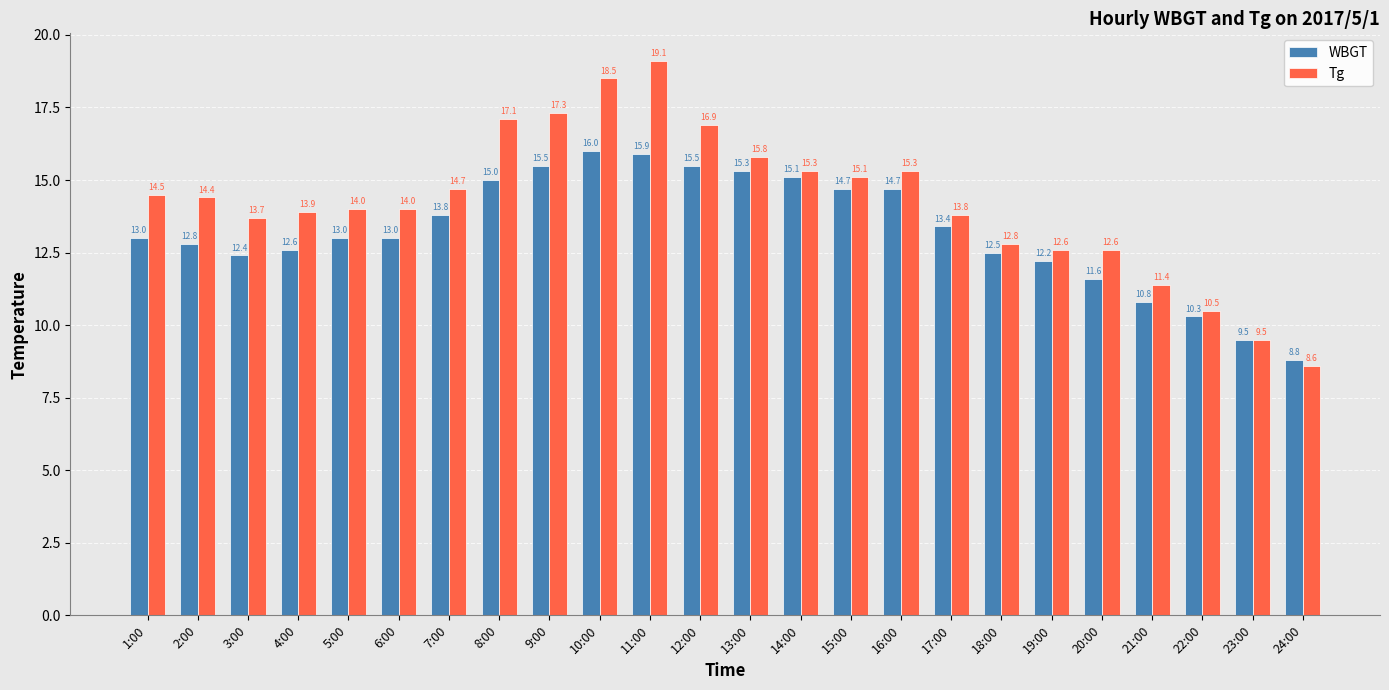

Rank the series by their average value, from highest to lowest.

Tg, WBGT